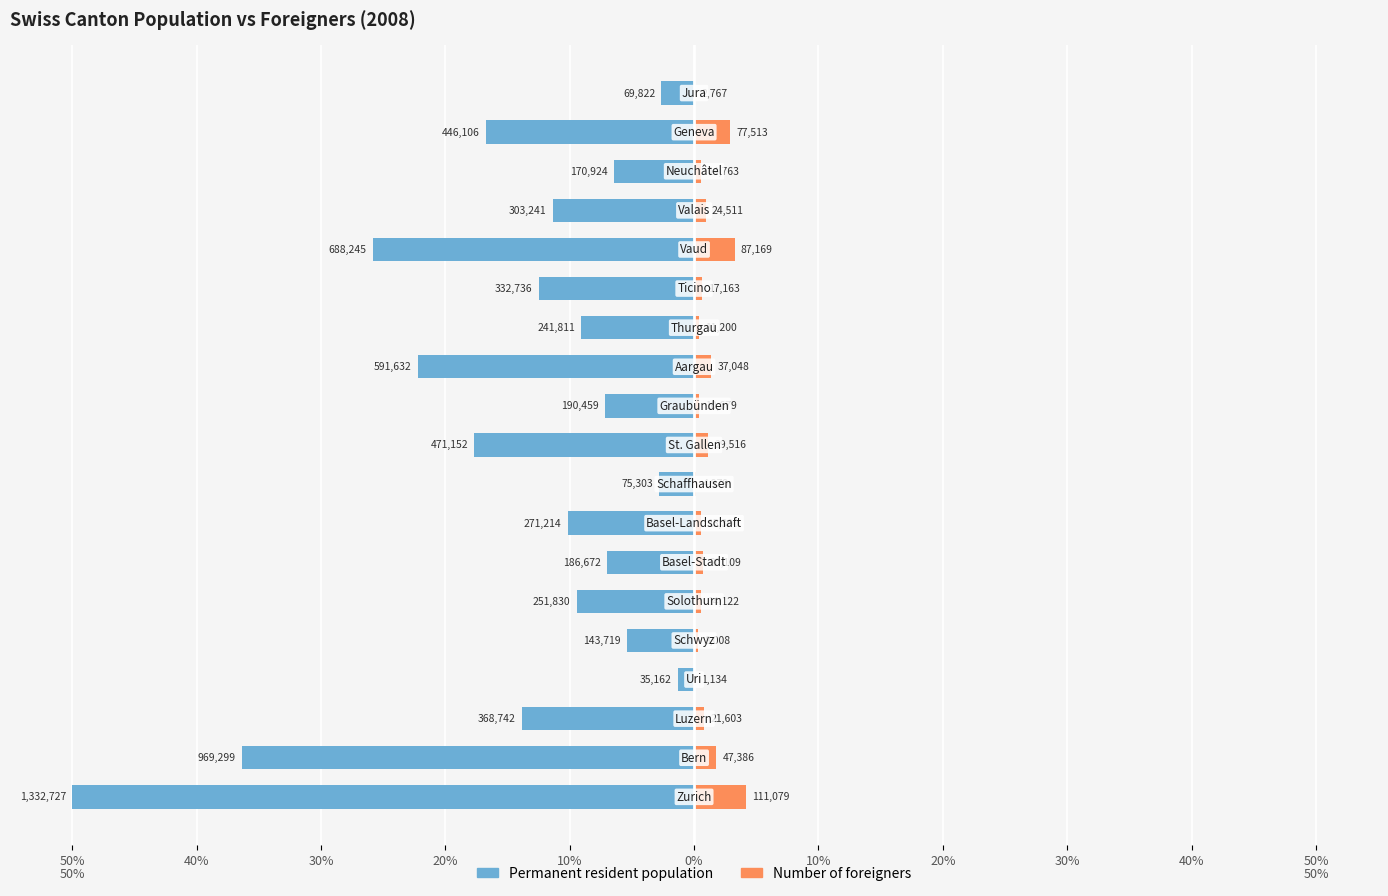

What are all the series names shown in the legend?

Permanent resident population, Number of foreigners